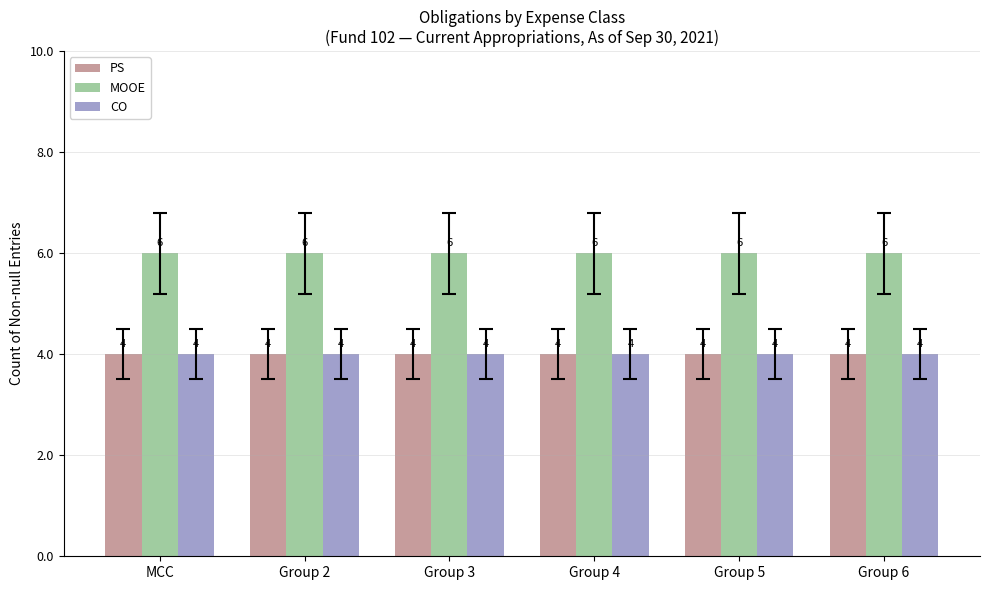

Is the value of MOOE at Group 6 greater than the value of PS at MCC?

Yes